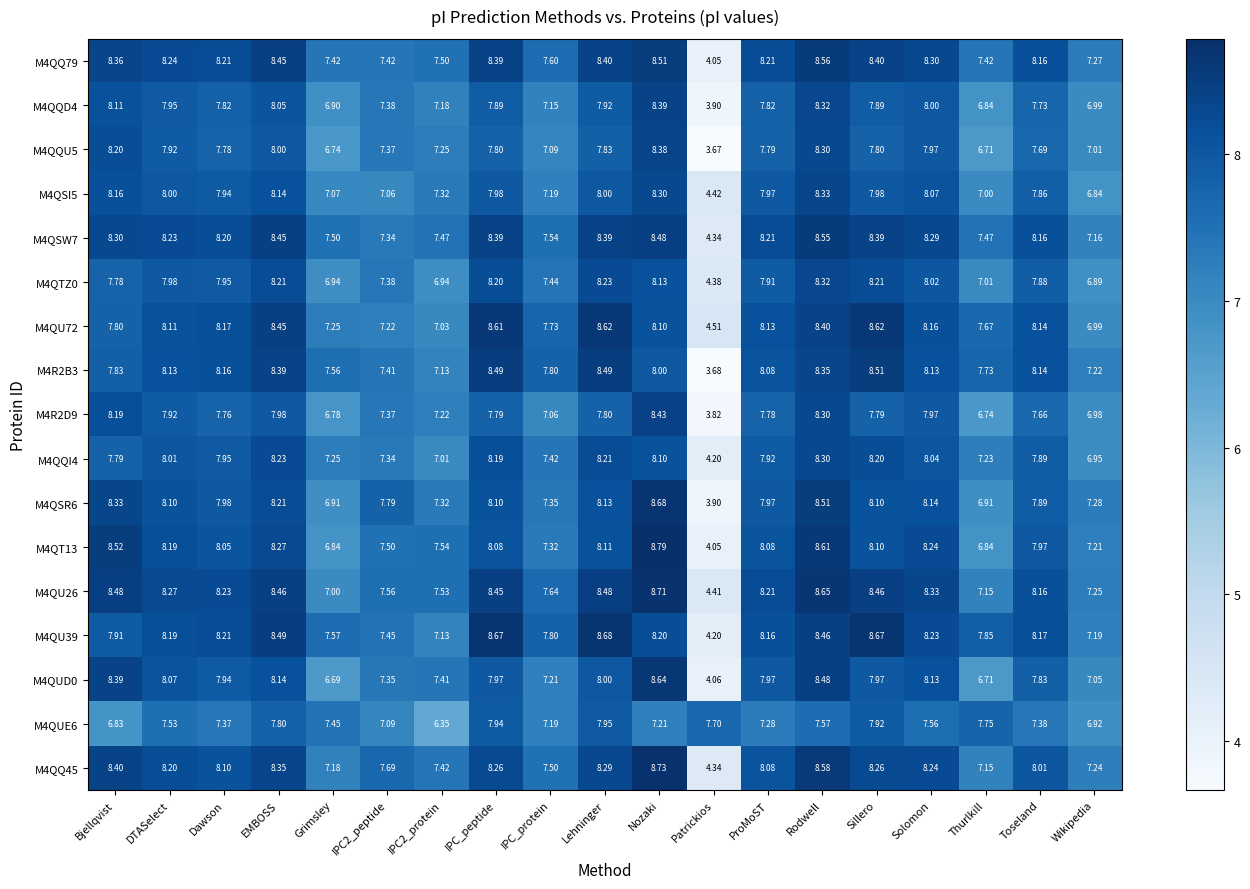

At which category is the sum across all series the highest?

Rodwell